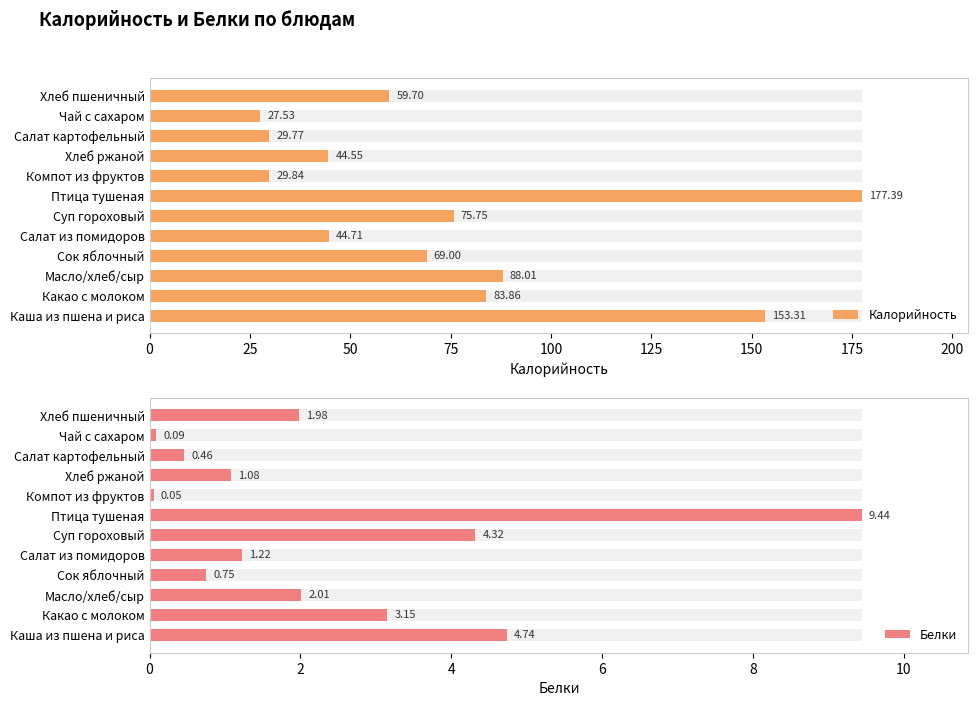

Between Птица тушеная and Чай с сахаром, which series saw the biggest shift?

Калорийность